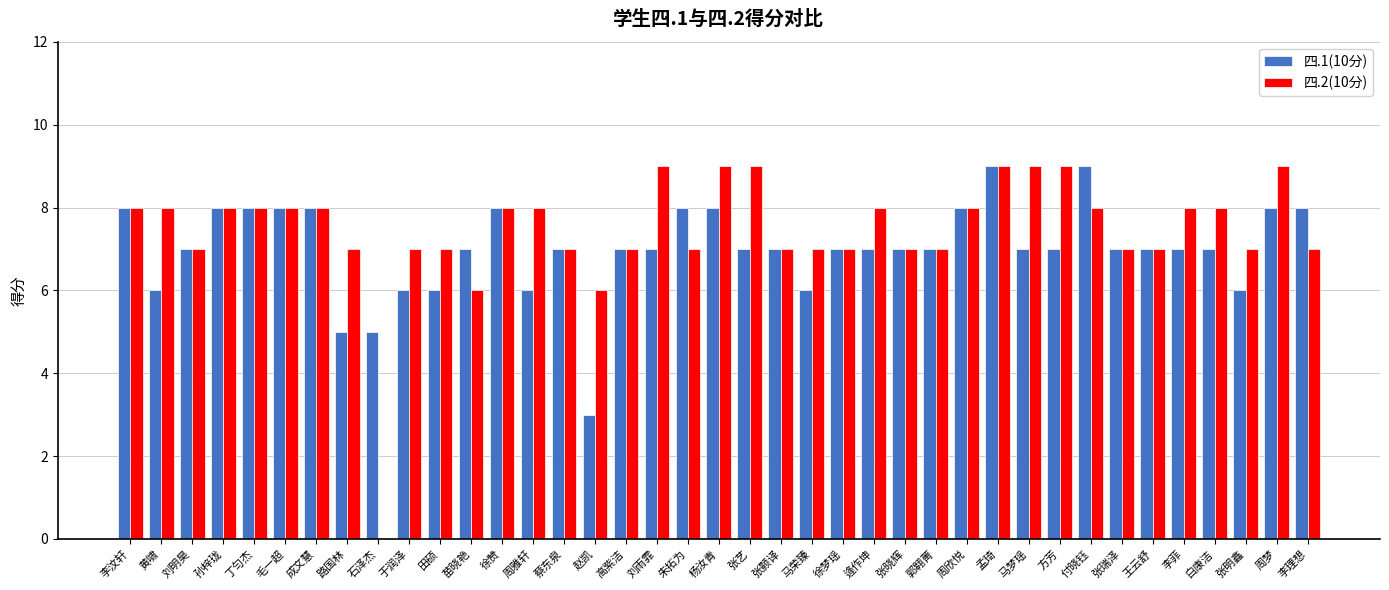

Are the bars horizontal?

No